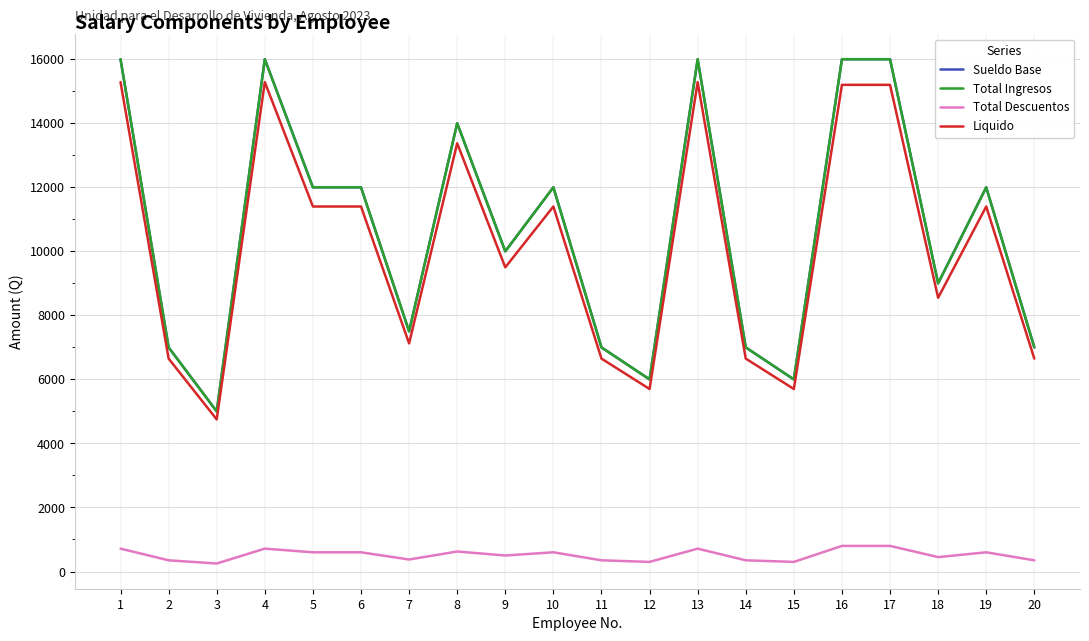

Does the chart display data point markers on the line(s)?

No